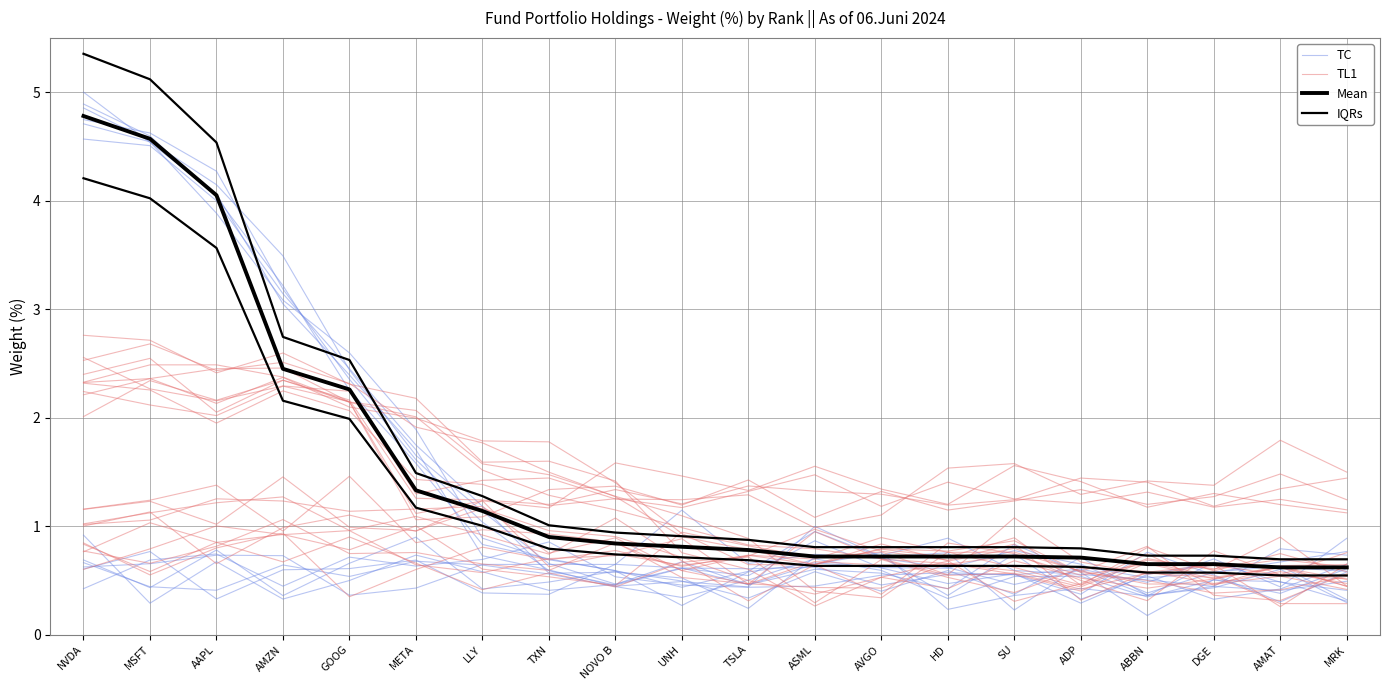

What are all the series names shown in the legend?

TC, TL1, Mean, IQRs